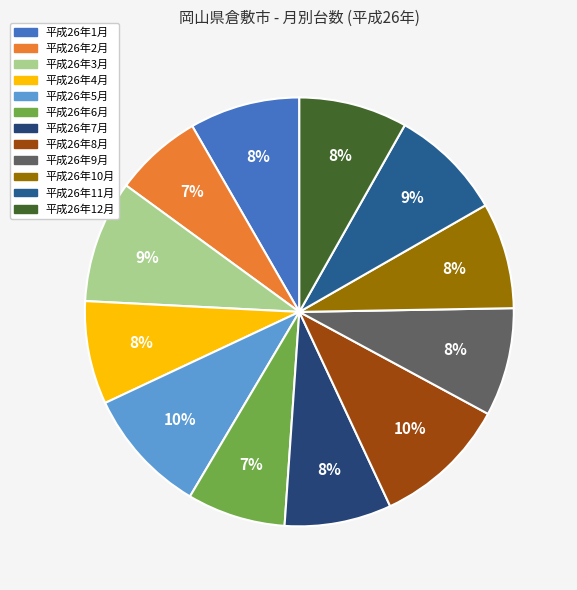

How many segments does this pie chart have?

12